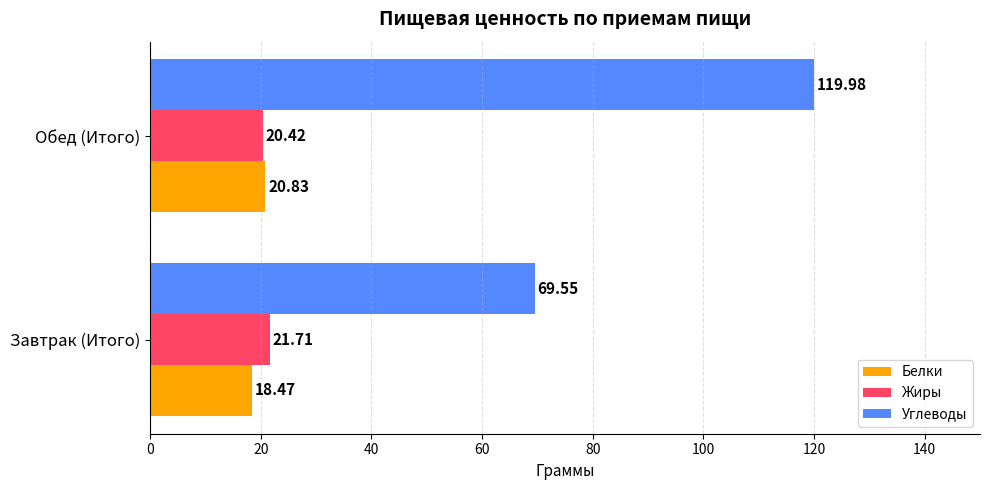

At which category is the sum across all series the highest?

Обед (Итого)